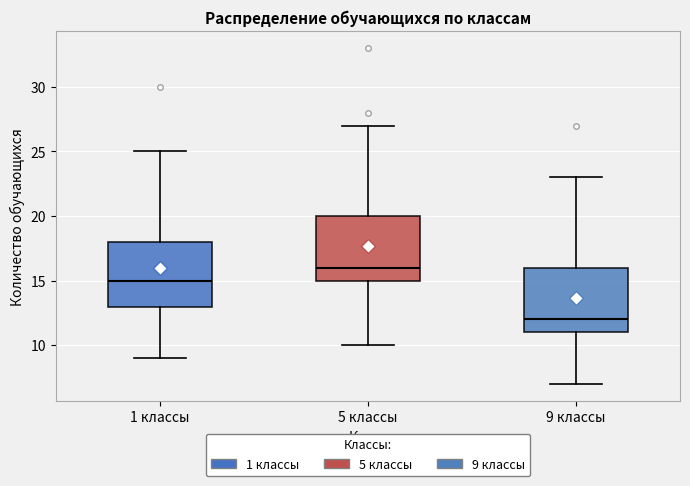

Which box's median line is the highest?

5 классы